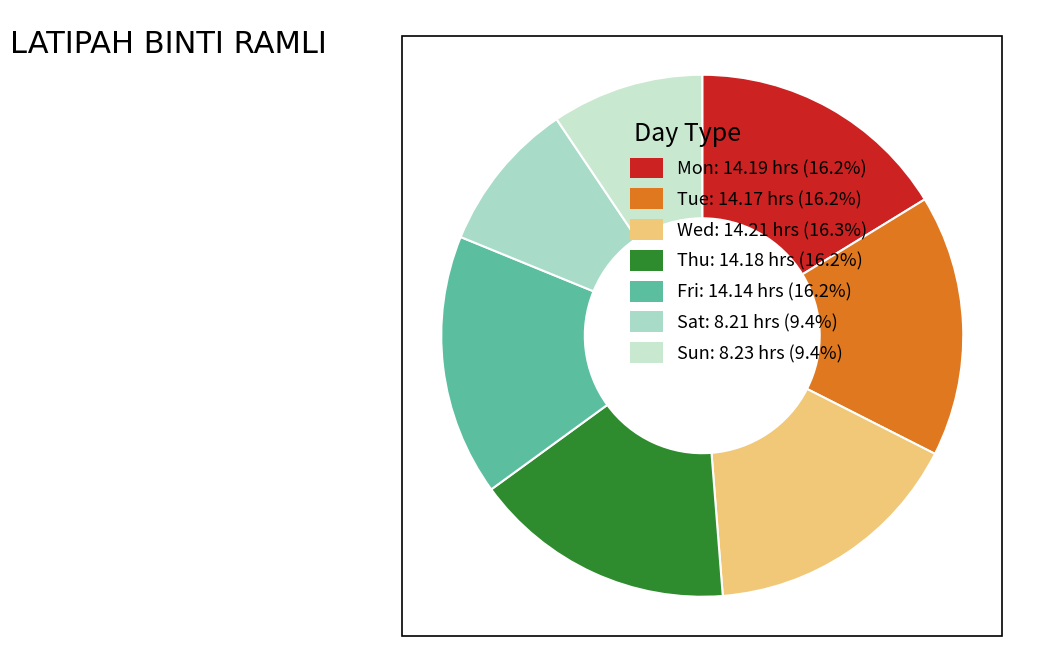

How many slices are in this pie chart?

7